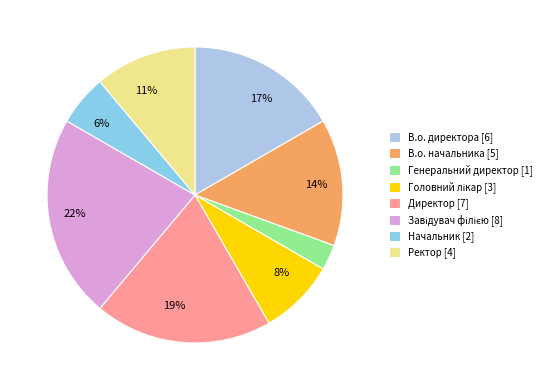

Combined, what portion of the pie is Головний лікар and Ректор?

19.4%